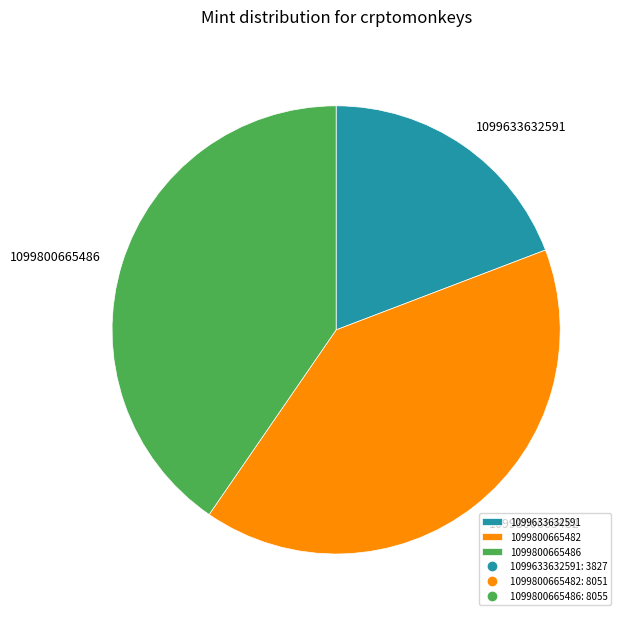

Do 1099800665486 and 1099633632591 together represent more than half of the pie?

Yes